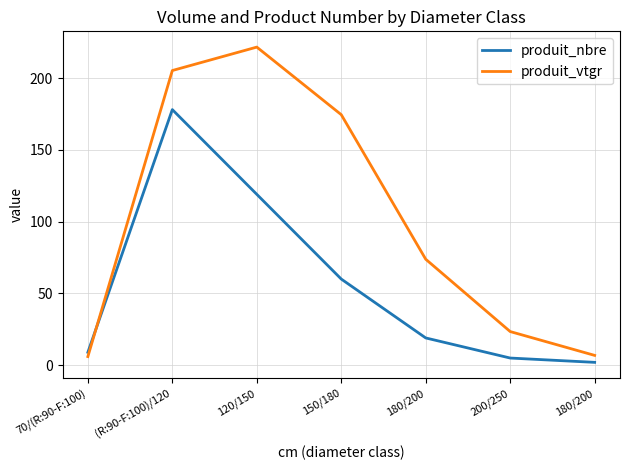

How many lines are shown in the chart?

2